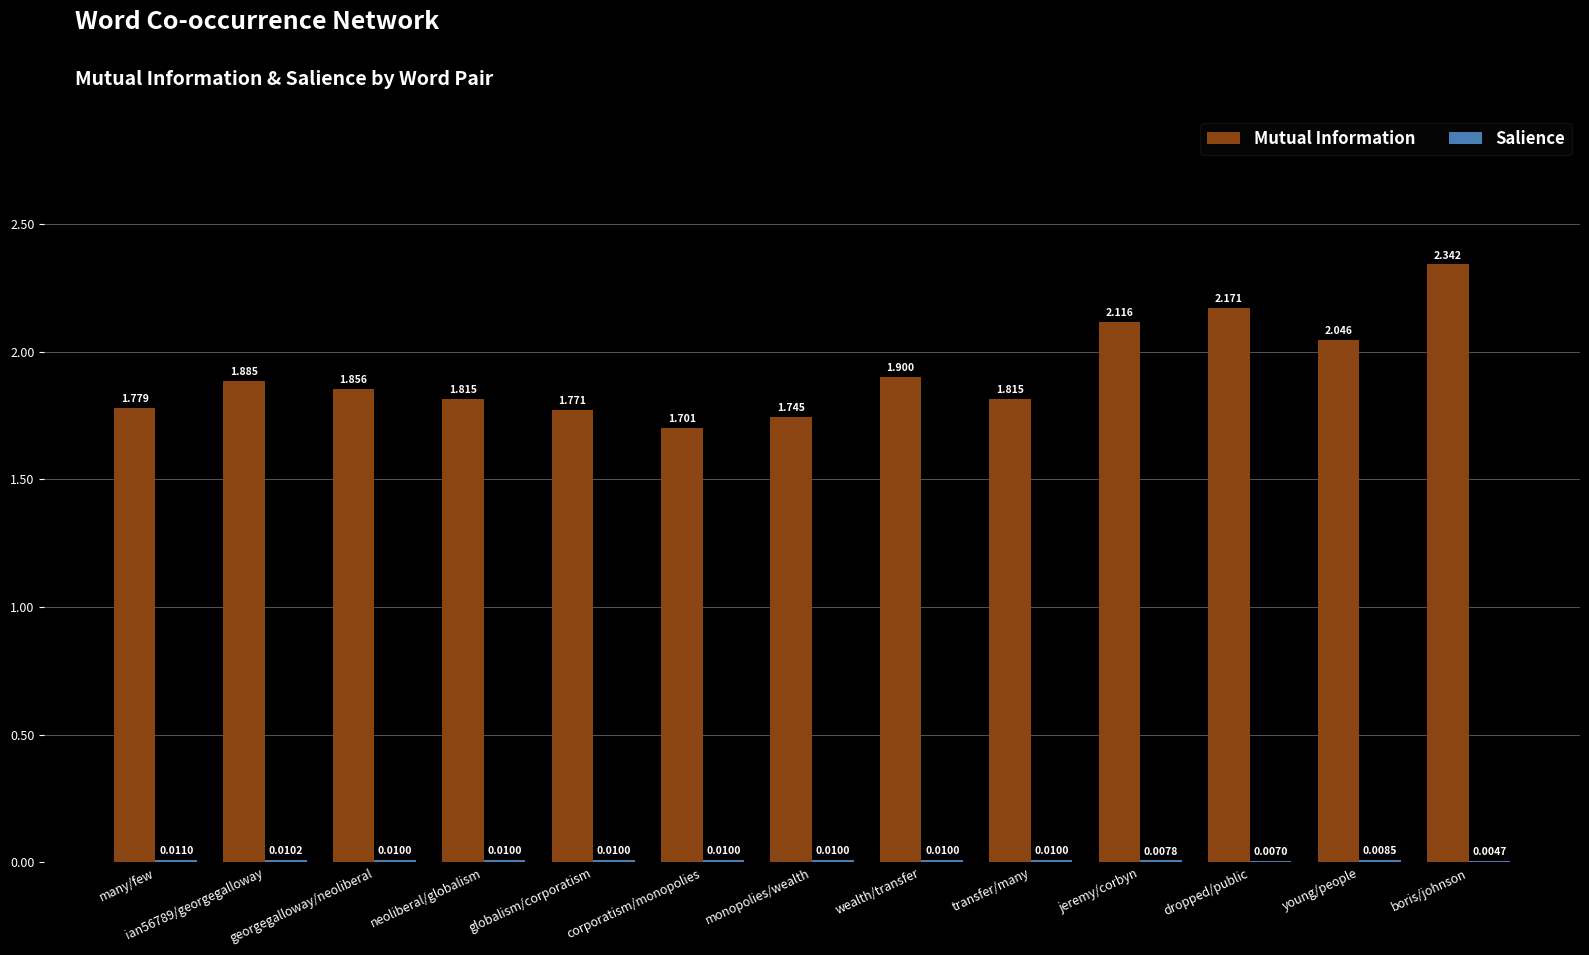

At which label is Mutual Information closest to 2?

young/people